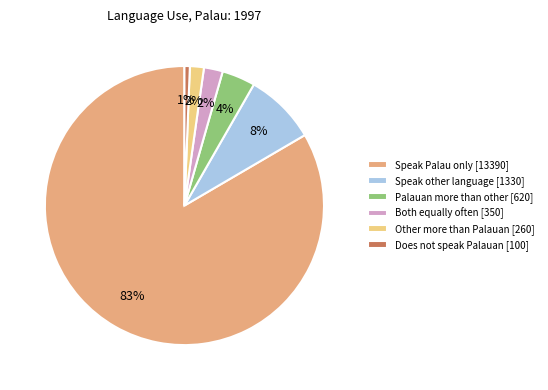

Is it true that Both equally often is 2% of the pie?

True